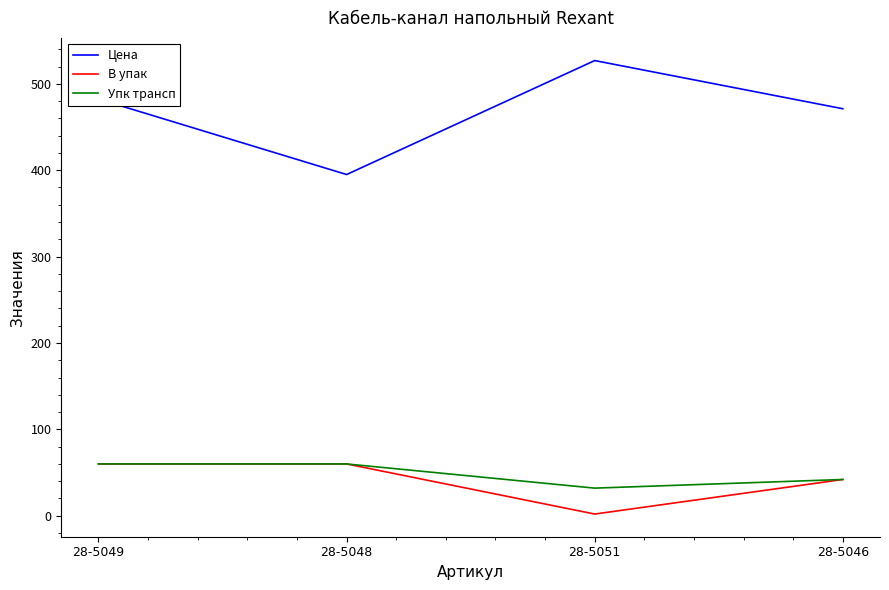

At which label is Цена closest to 460?

28-5046